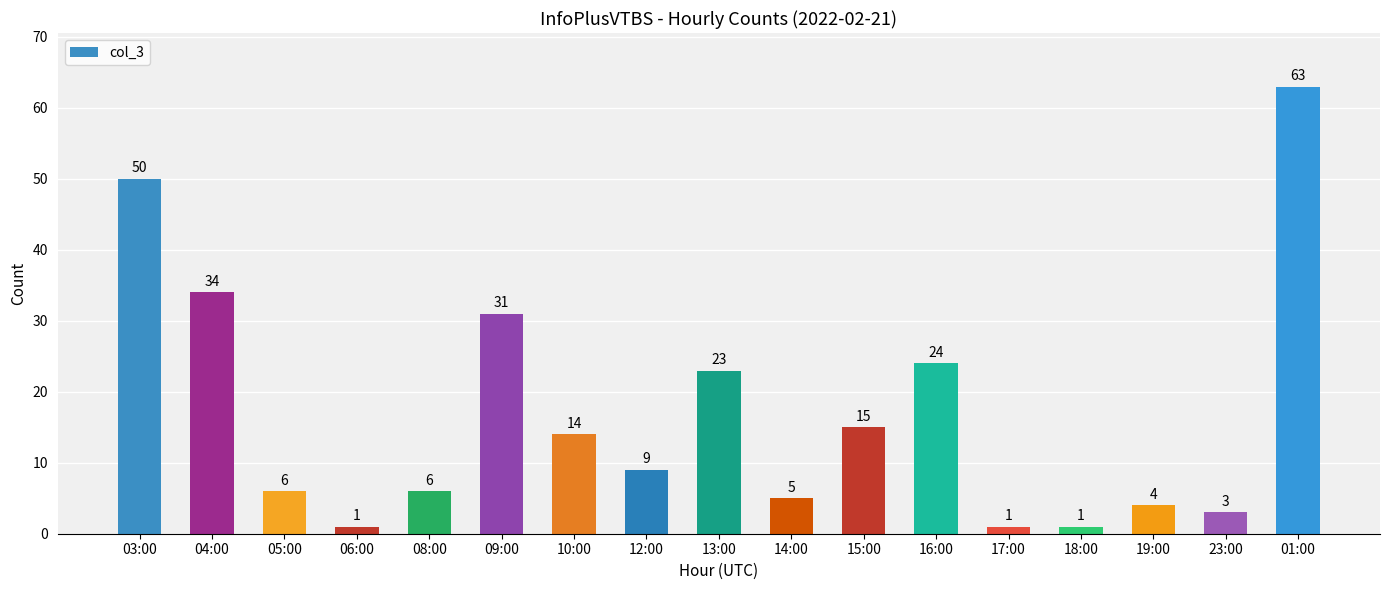

Between 23:00 and 18:00, which is larger?

23:00